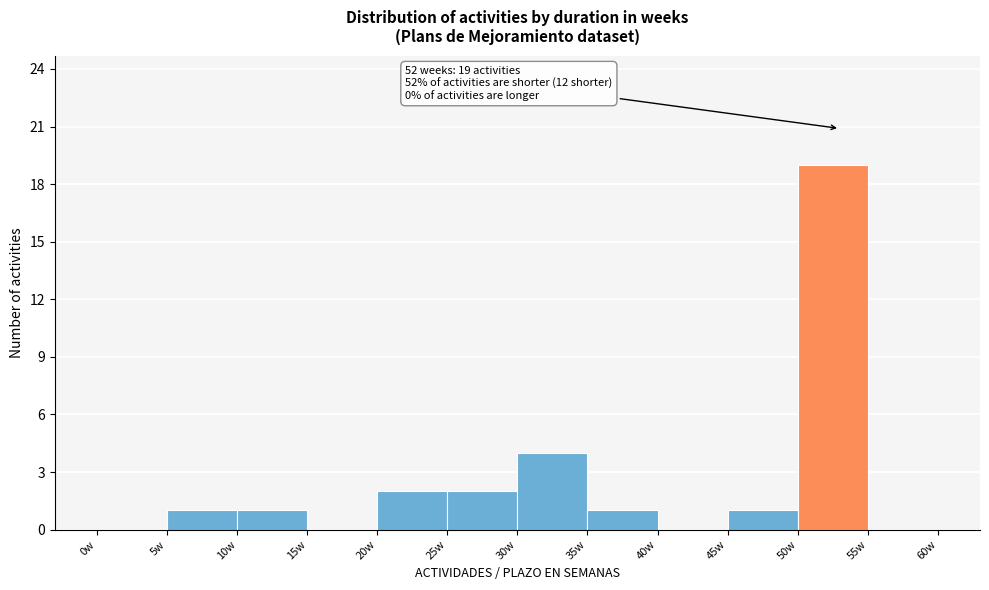

Over which range of the x-axis is the bar tallest?

50 to 55